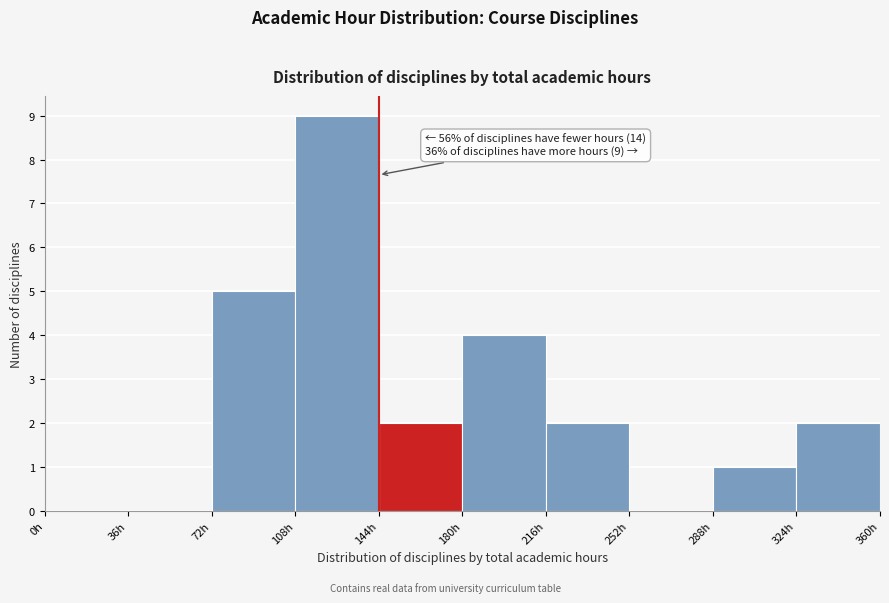

Over which range of the x-axis is the bar tallest?

108 to 144